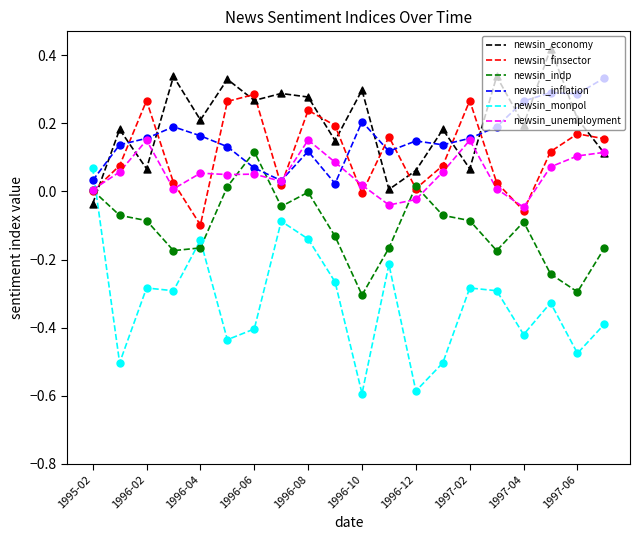

What are all the series names shown in the legend?

newsin_economy, newsin_finsector, newsin_indp, newsin_inflation, newsin_monpol, newsin_unemployment